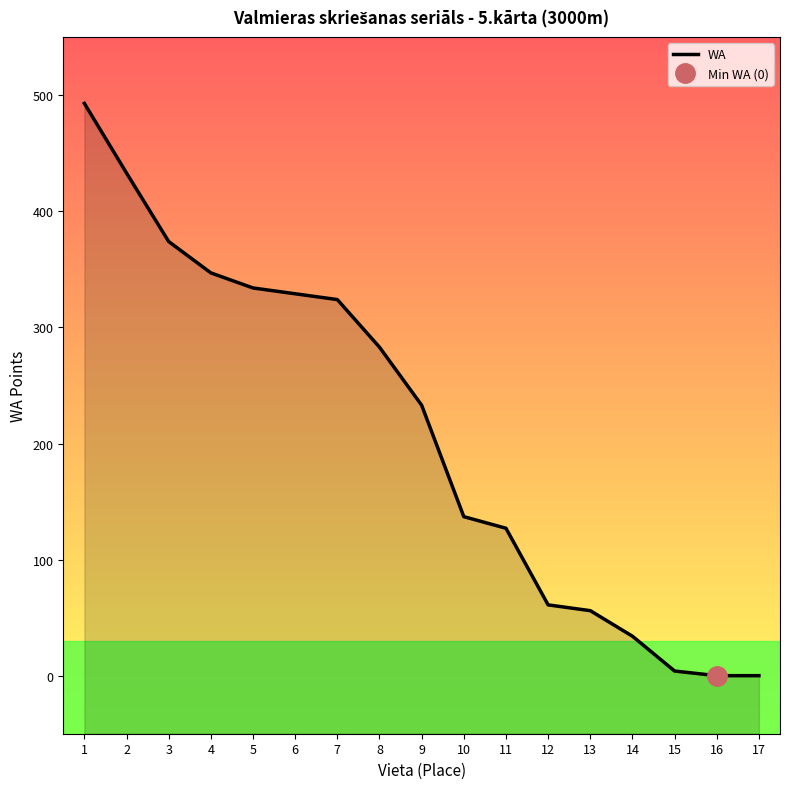

Rank the categories by value from lowest to highest.

16, 17, 15, 14, 13, 12, 11, 10, 9, 8, 7, 6, 5, 4, 3, 2, 1